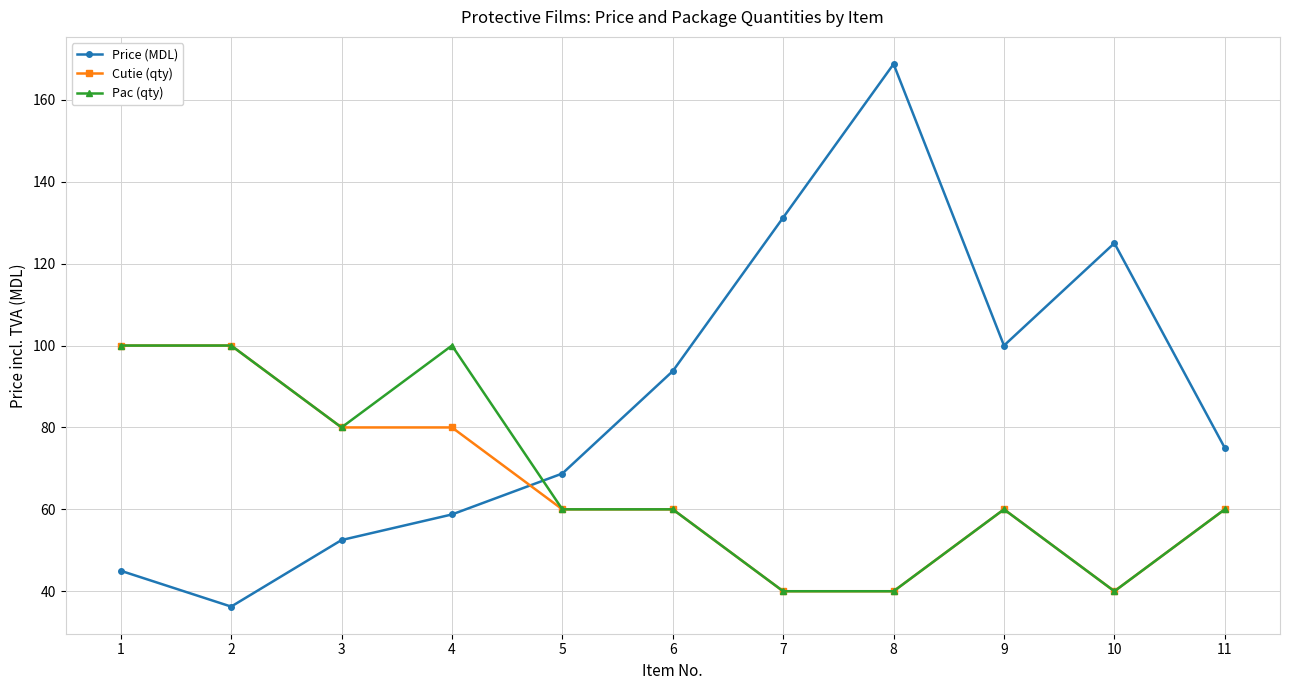

At which label is Price (MDL) closest to 102?

9